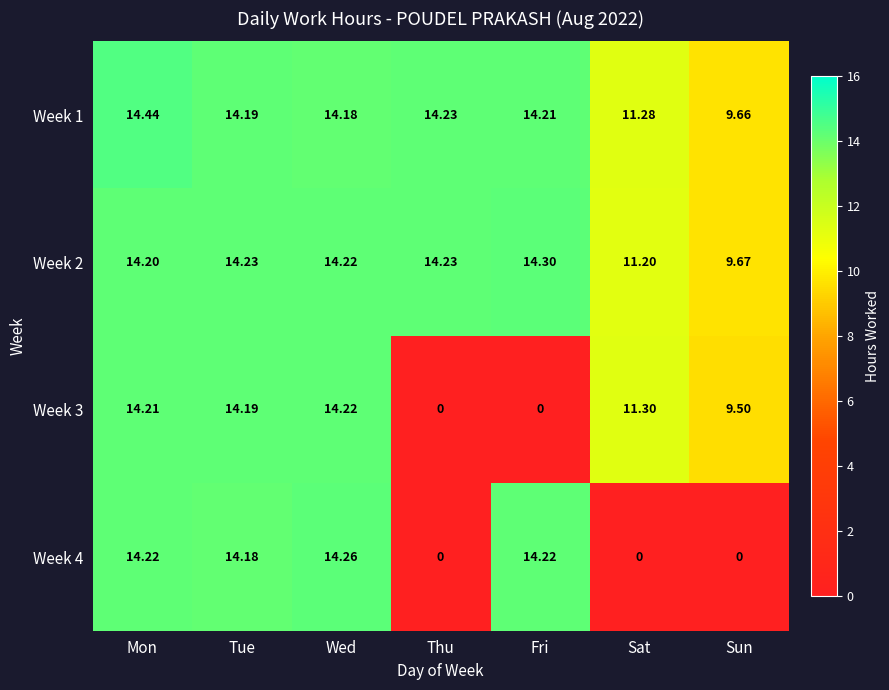

At which category is the sum across all series the highest?

Mon